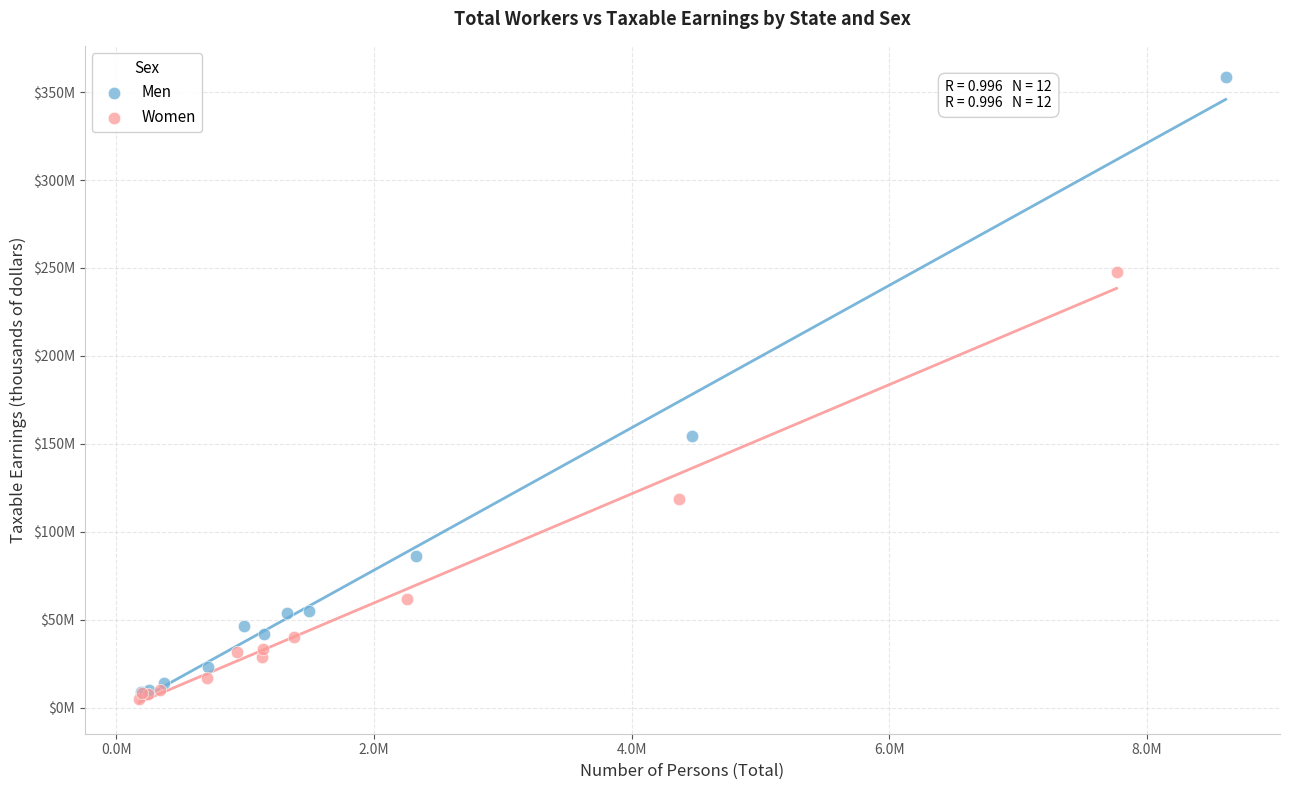

What are all the series names shown in the legend?

Men, Women